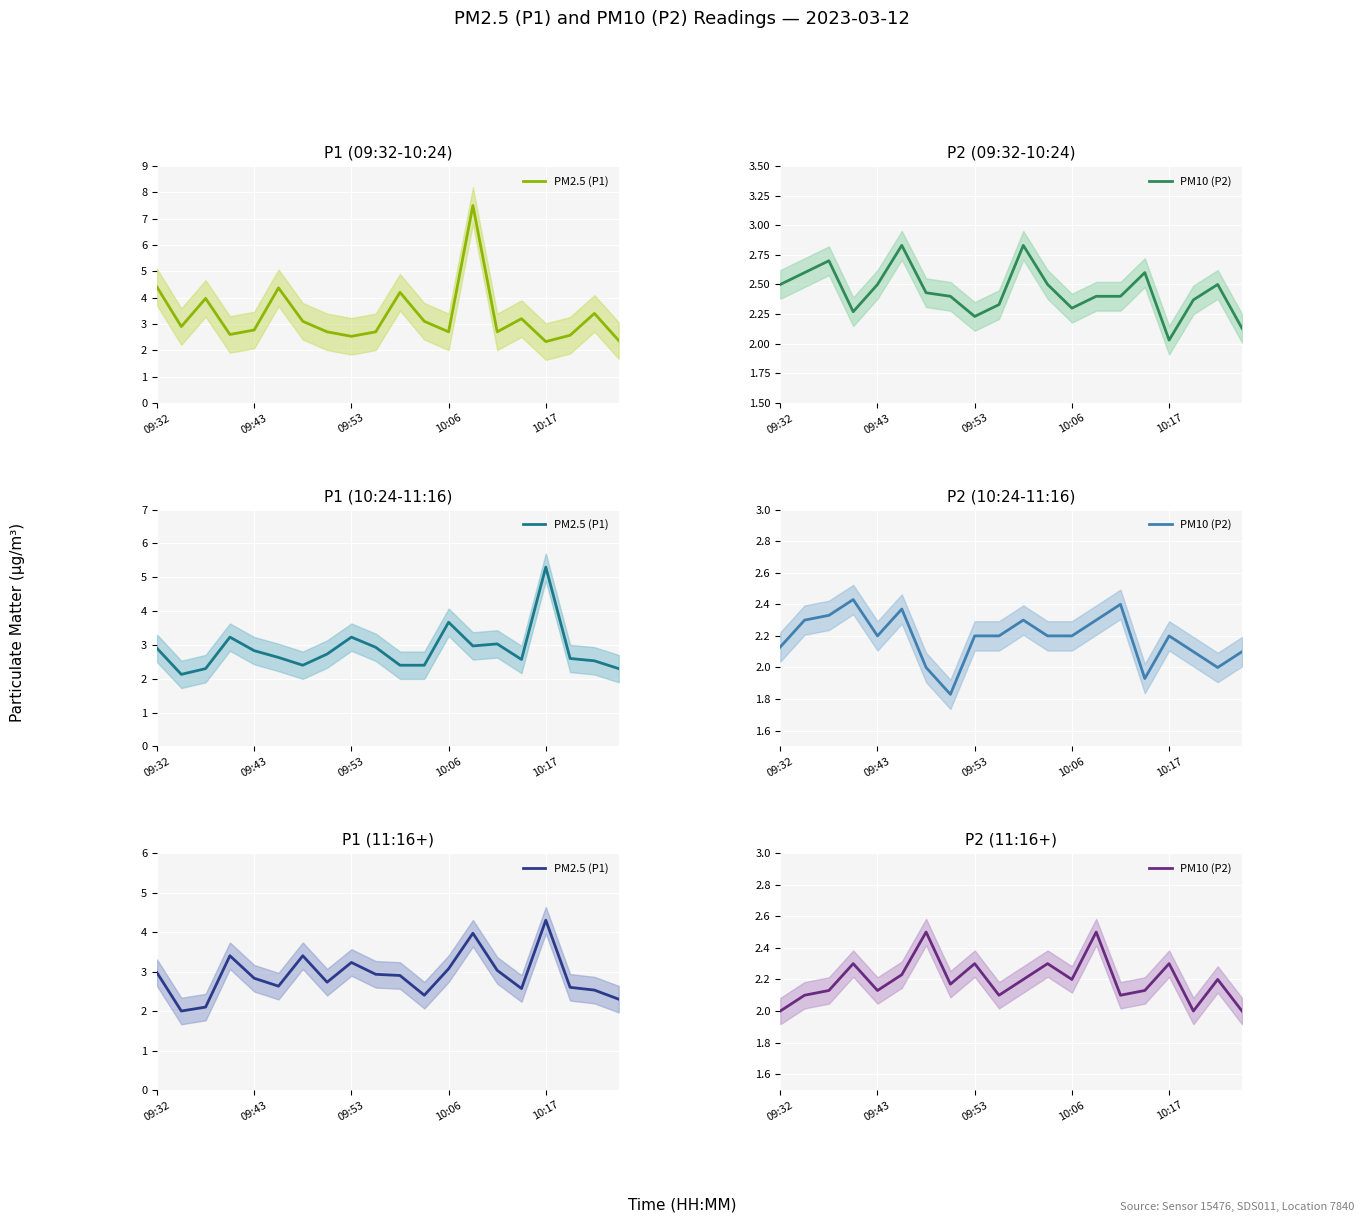

What is the difference between the PM10 (P2) values at 12 and 13?

0.3